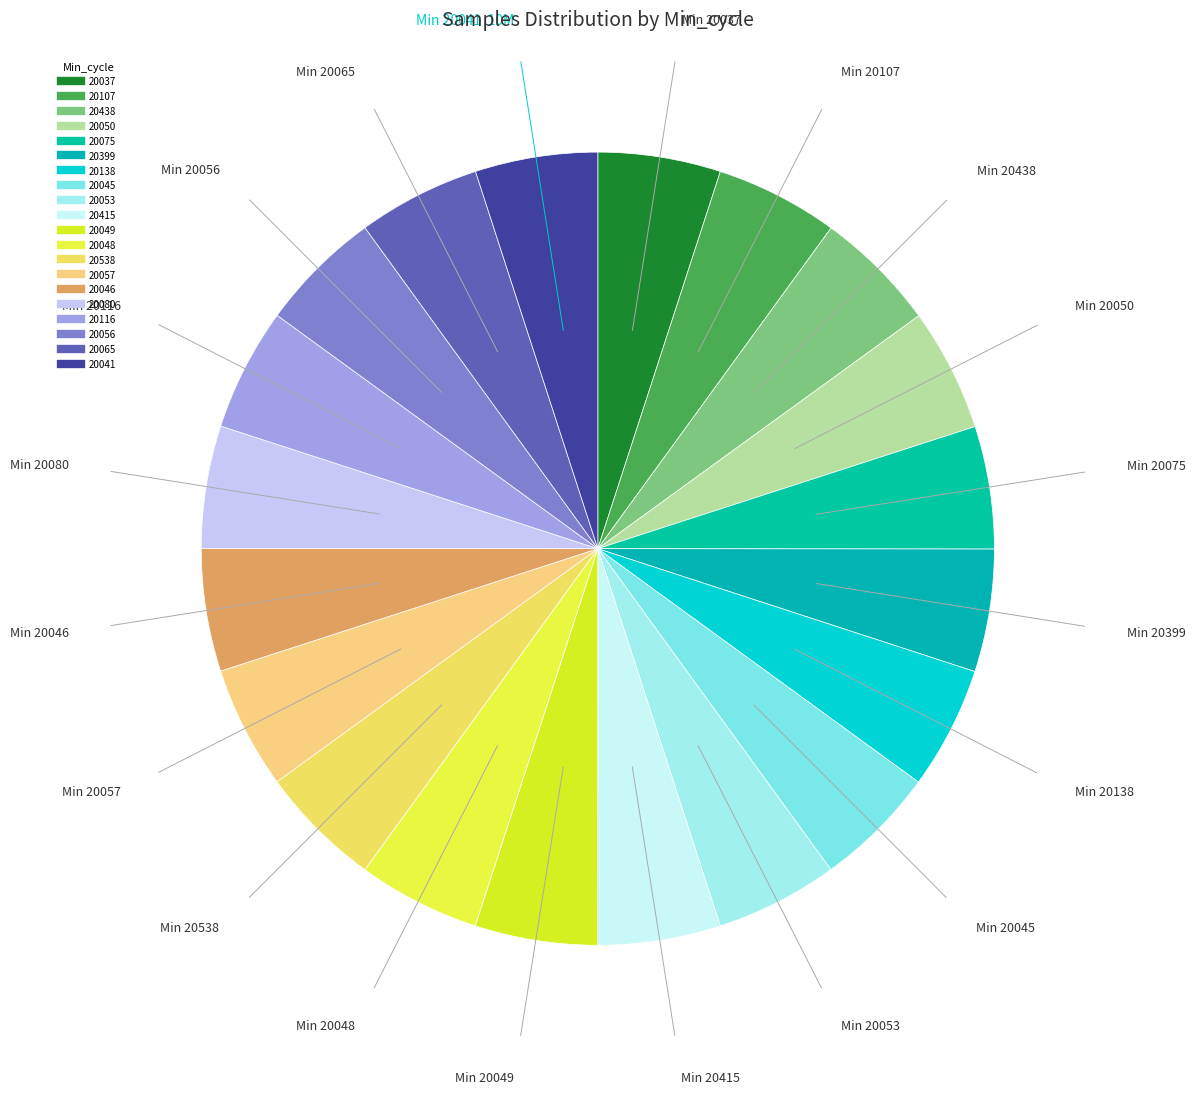

To the nearest percent, what portion does 20049 represent?

5%